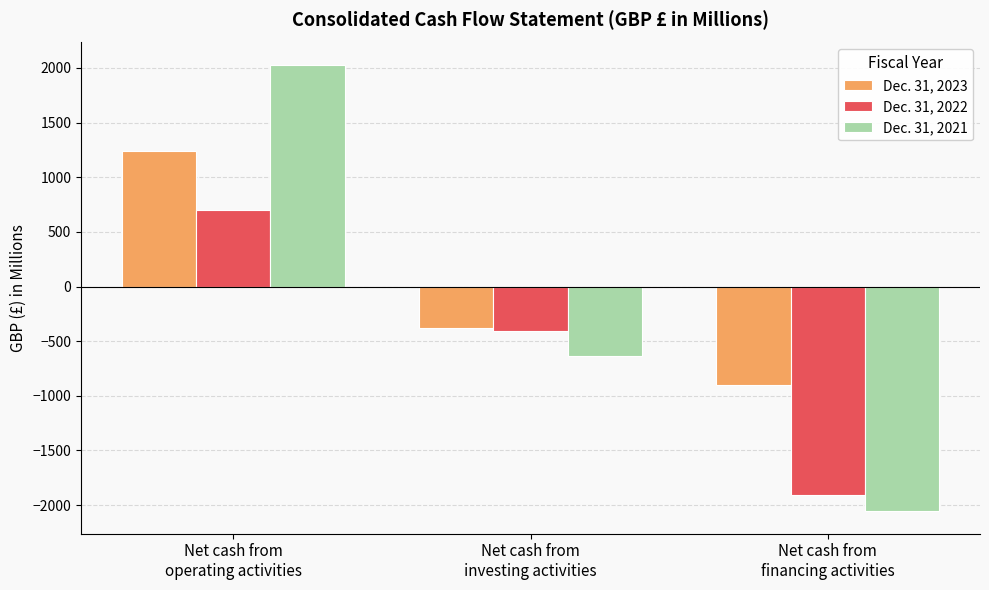

Which series has the largest range (max minus min)?

Dec. 31, 2021